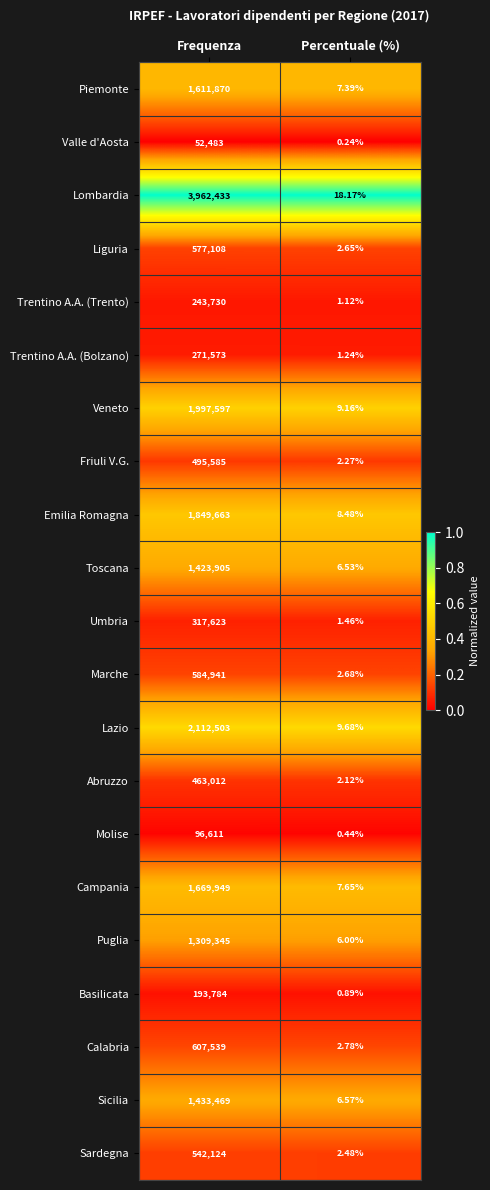

What is the total value across all series at Percentuale (%)?

100.0